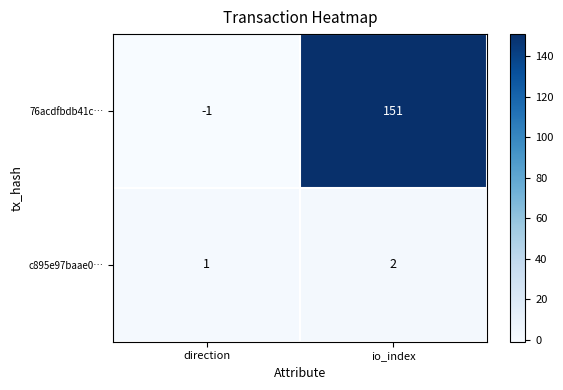

Which series has the largest range (max minus min)?

76acdfbdb41c…